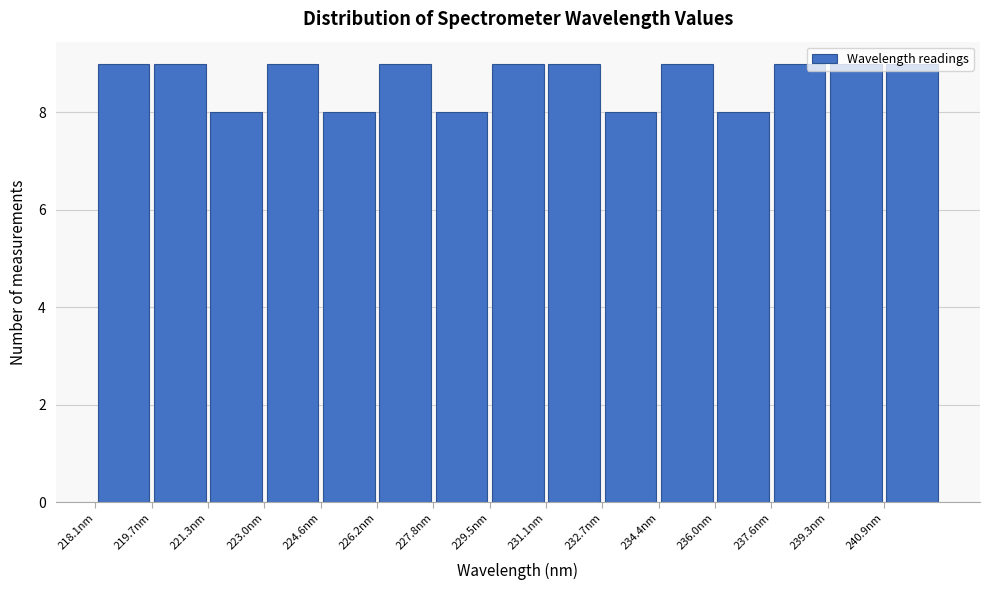

Reading left to right, transcribe this chart: for each bar, give the range it covers on the x-axis and its height. Neither the bar edges nor the heights are printed on the chart, so give them approximately, as read against the axes.

218.0 to 219.6: 9
219.6 to 221.4: 9
221.4 to 223.0: 8
223.0 to 224.6: 9
224.6 to 226.2: 8
226.2 to 227.8: 9
227.8 to 229.4: 8
229.4 to 231.2: 9
231.2 to 232.8: 9
232.8 to 234.4: 8
234.4 to 236.0: 9
236.0 to 237.6: 8
237.6 to 239.2: 9
239.2 to 240.8: 9
240.8 to 242.6: 9